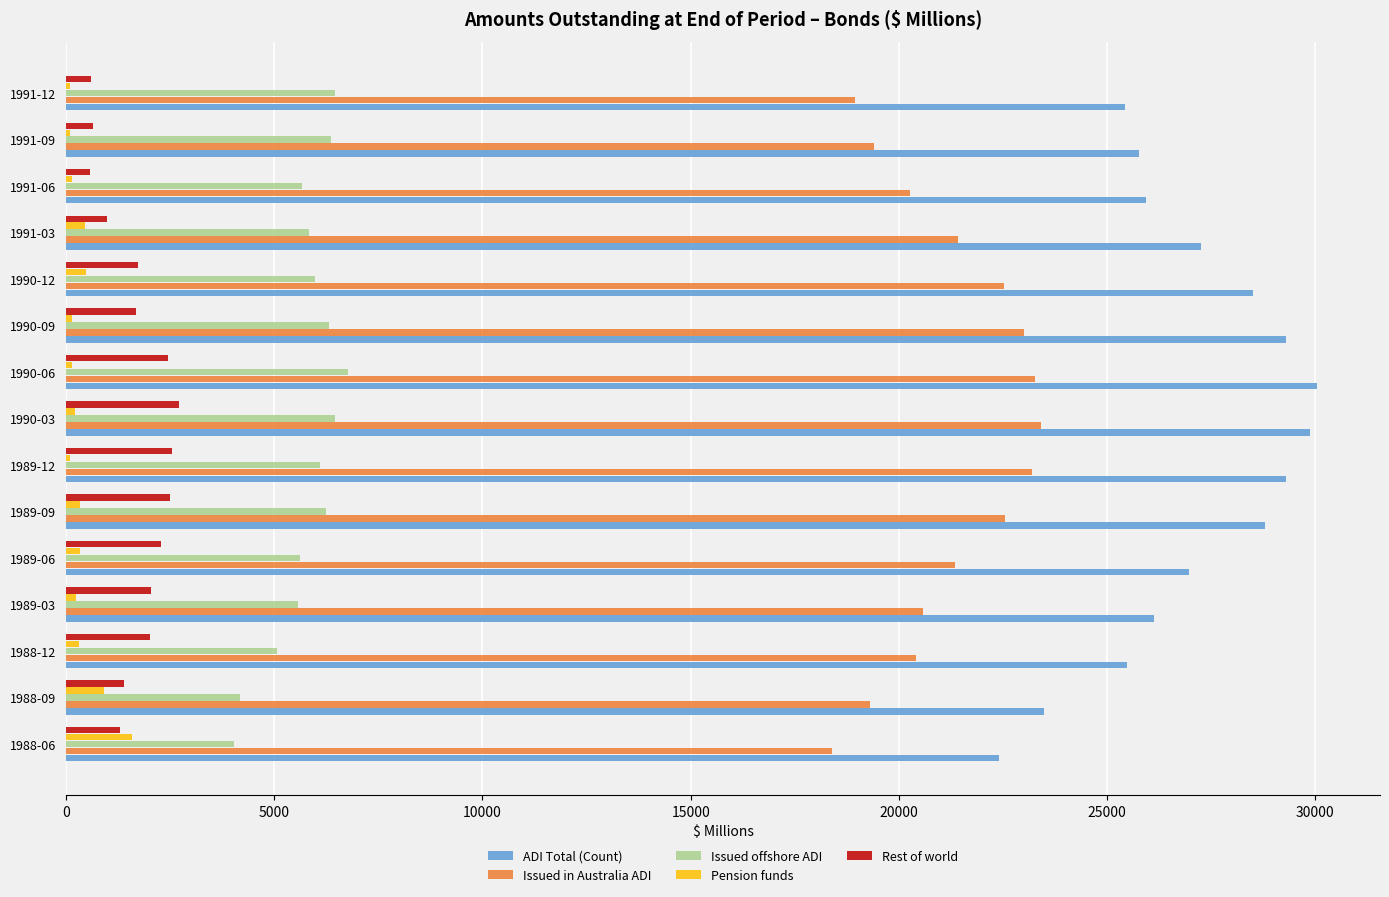

The value of Issued offshore ADI at 1990-12 is 5980. True or false?

True